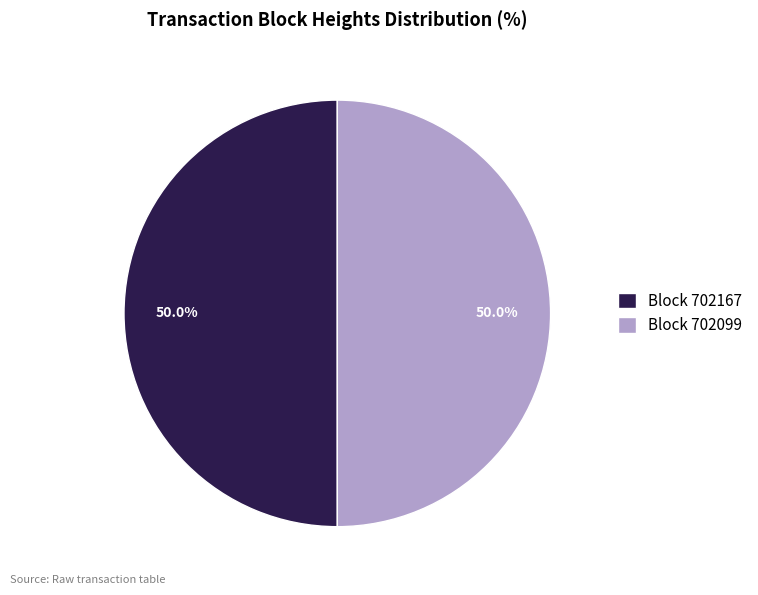

What portion of the pie excludes Block 702099?

50.0%